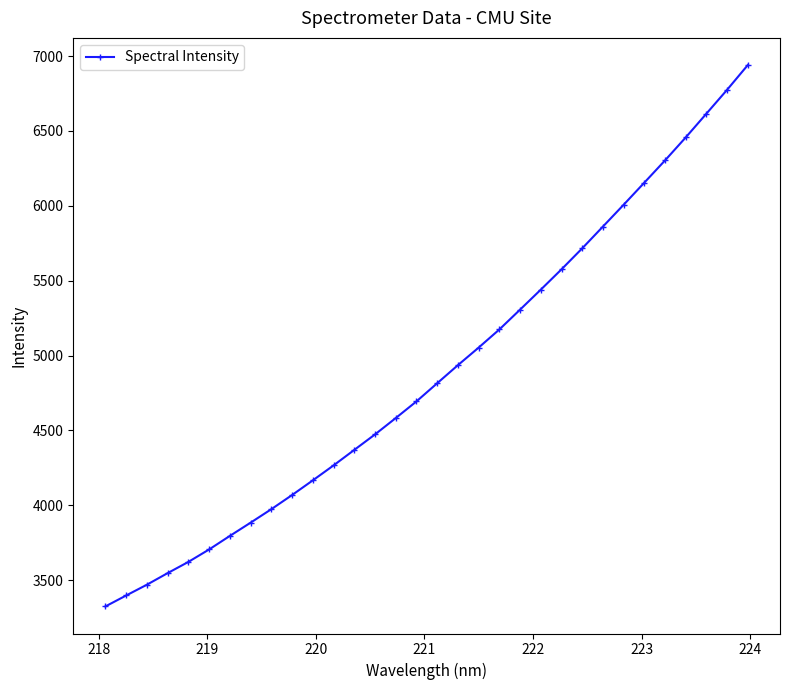

What is the value of the 7th point from the left?

3795.4